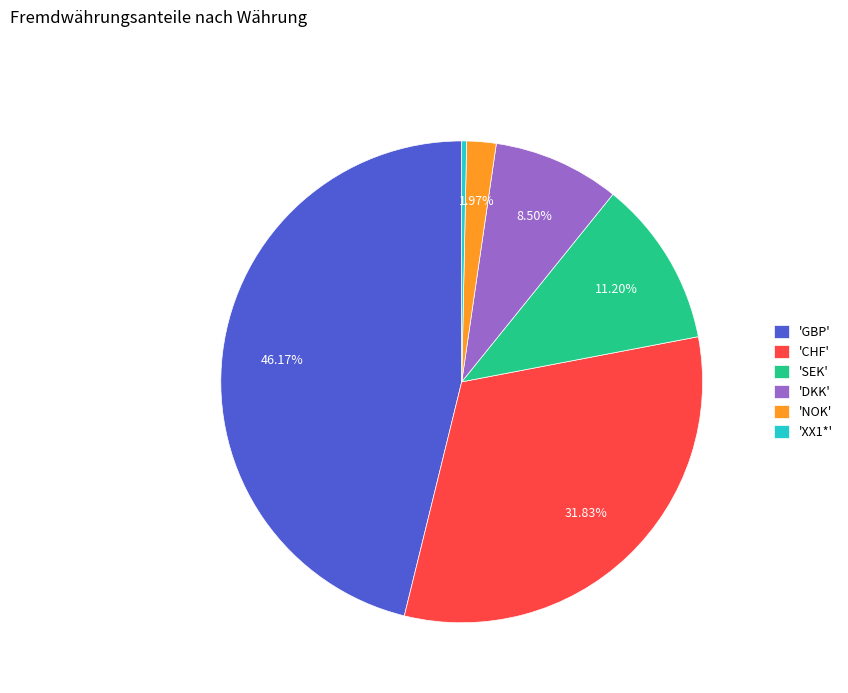

What is the smallest slice in the pie chart?

'XX1*'